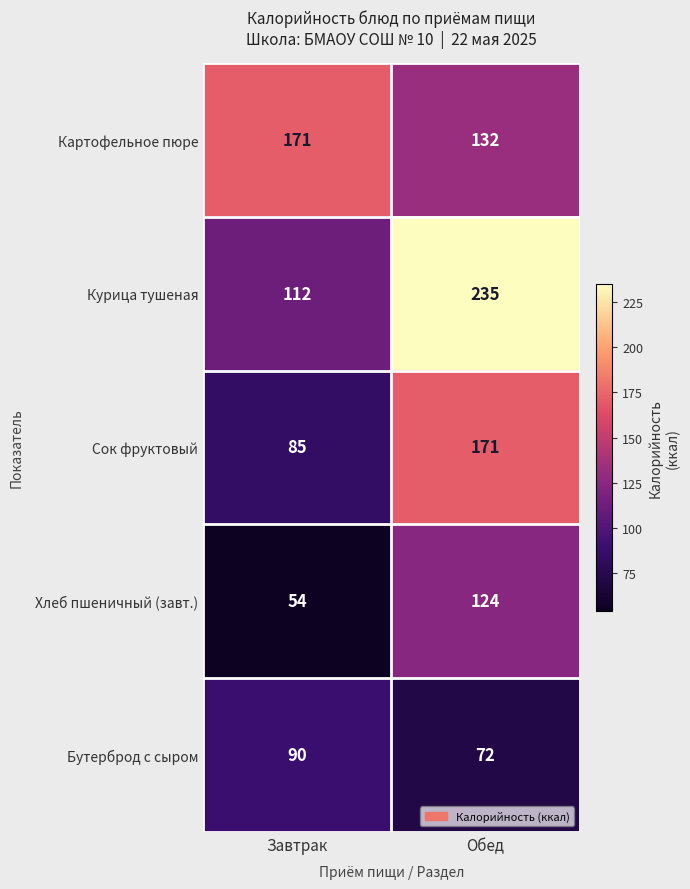

The value of Хлеб пшеничный (завт.) at Обед is 175. True or false?

False